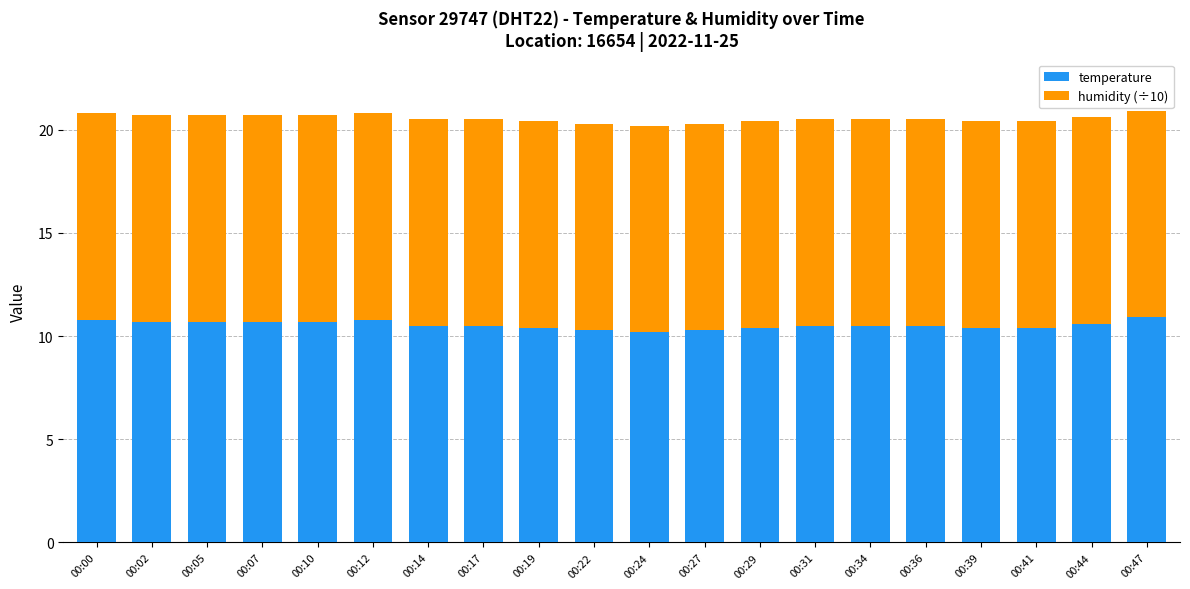

What is the value of the temperature bar at the 17th from the left?

10.4